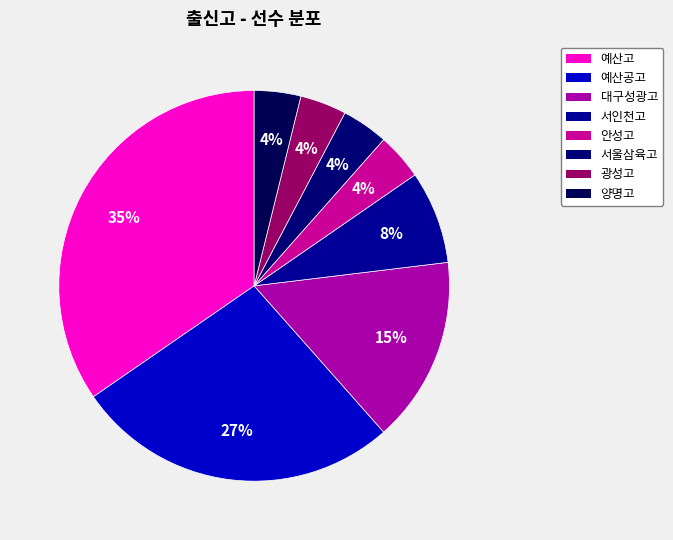

Does any single category account for the majority?

No